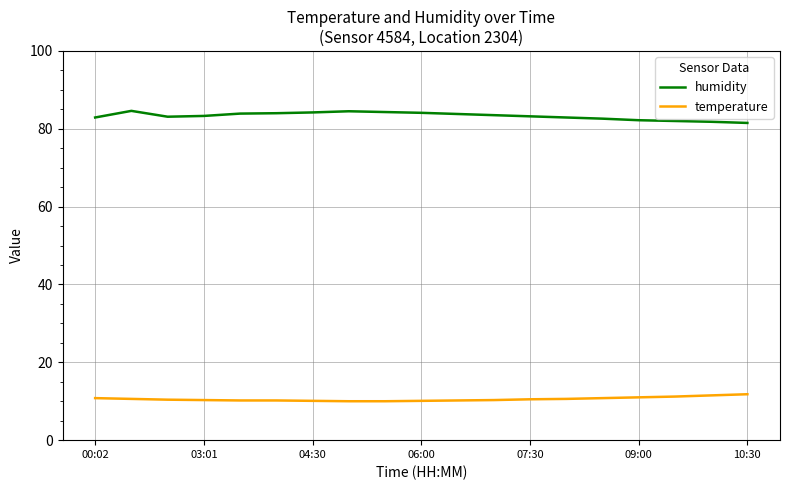

List the series in order of their peak value, lowest first.

temperature, humidity